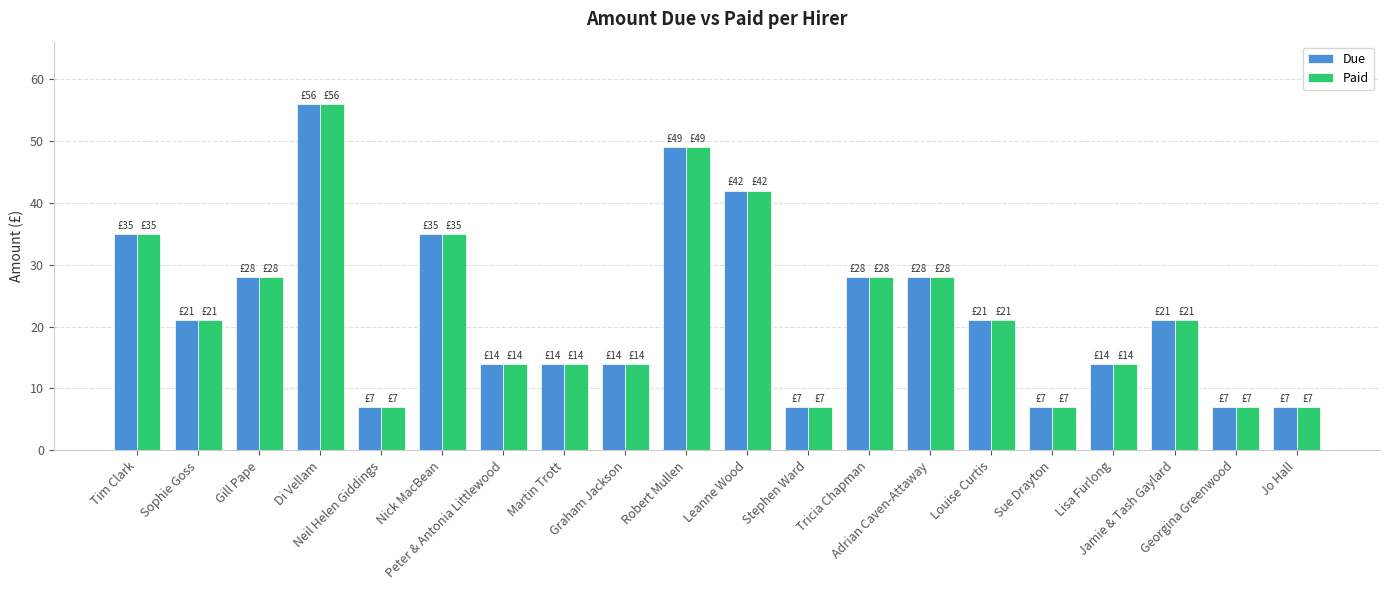

How many data points does each series have?

20